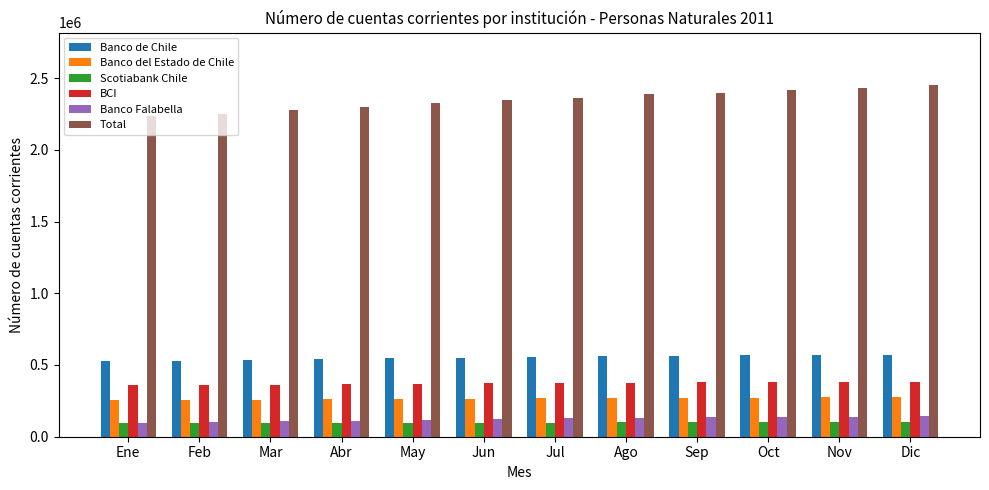

The value of Scotiabank Chile at Nov is 102149. True or false?

True